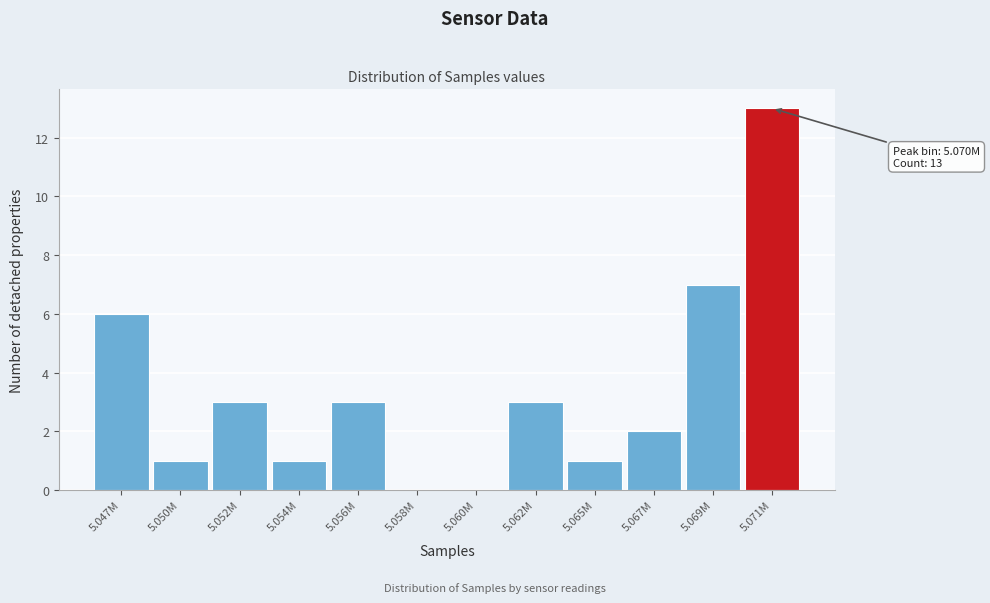

Reading left to right, what are all the values shown in this chart?

5.047M=6	5.050M=1	5.052M=3	5.054M=1	5.056M=3	5.058M=0	5.060M=0	5.062M=3	5.065M=1	5.067M=2	5.069M=7	5.071M=13